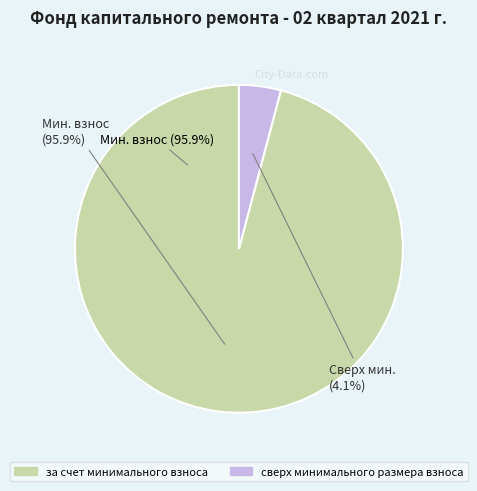

To the nearest percent, what portion does сверх минимального размера взноса represent?

4%